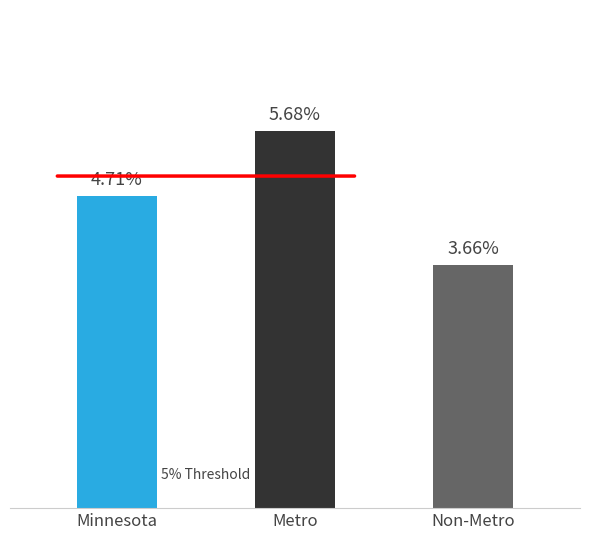

Does the chart contain any negative values?

No